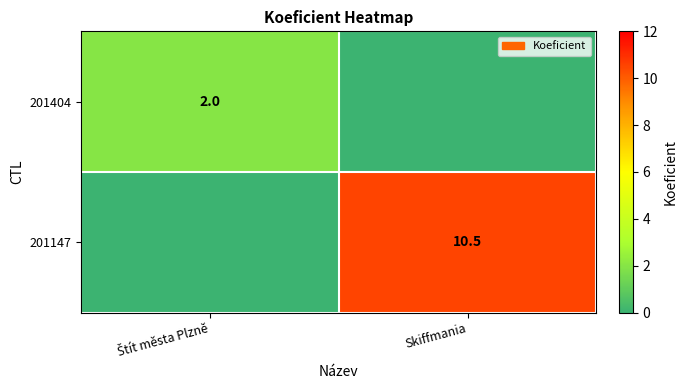

The 201147 series shows 10.5 at Skiffmania. True or false?

True